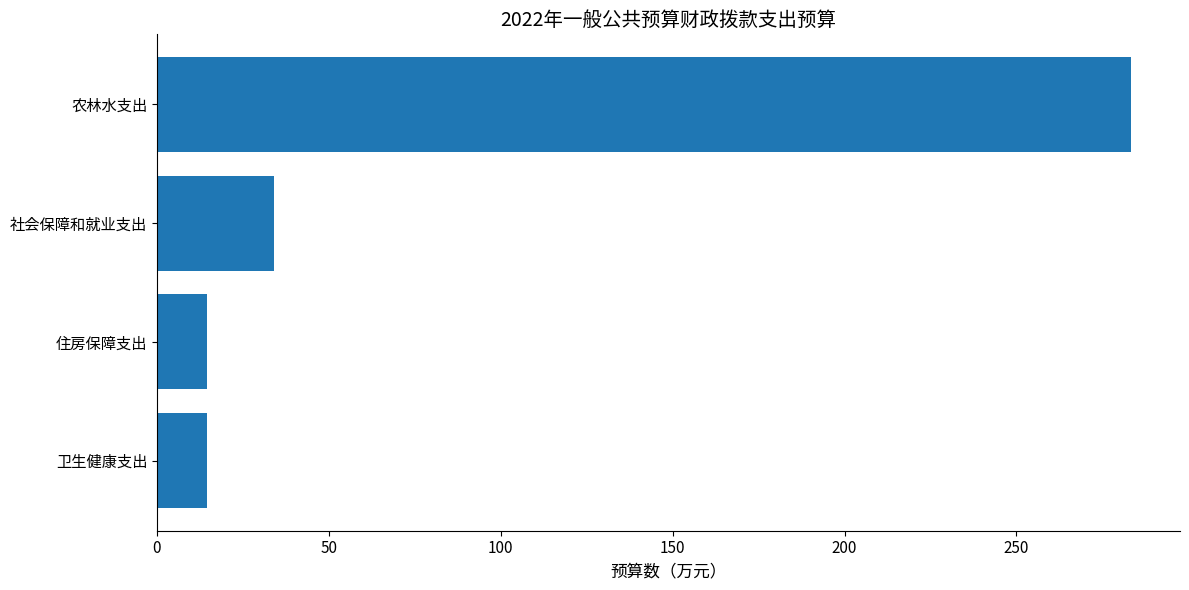

Between 农林水支出 and 卫生健康支出, which is larger?

农林水支出